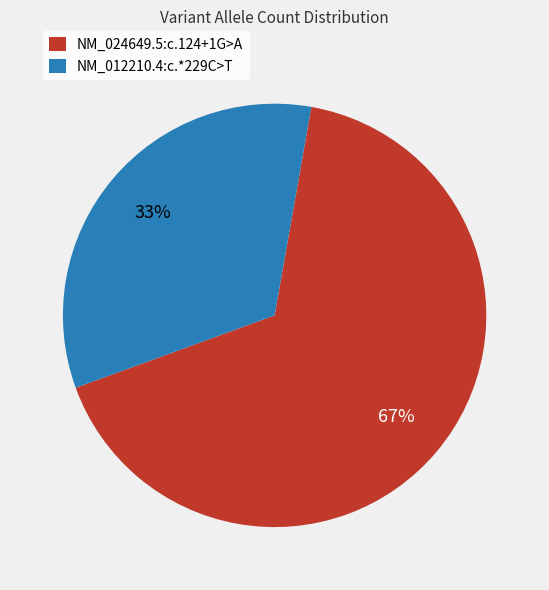

To the nearest percent, what portion does NM_024649.5:c.124+1G>A represent?

67%